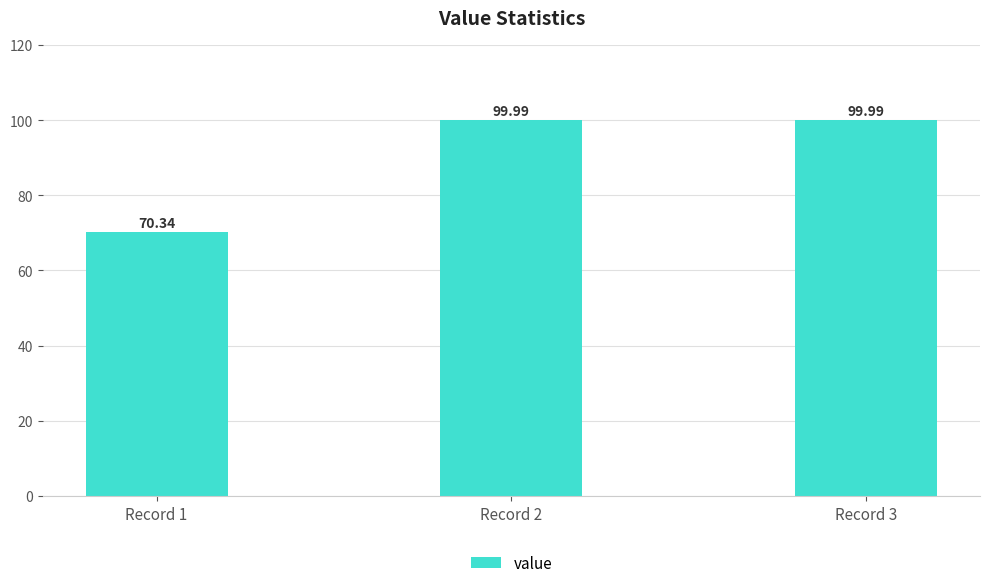

What is the sum of all values?

270.3